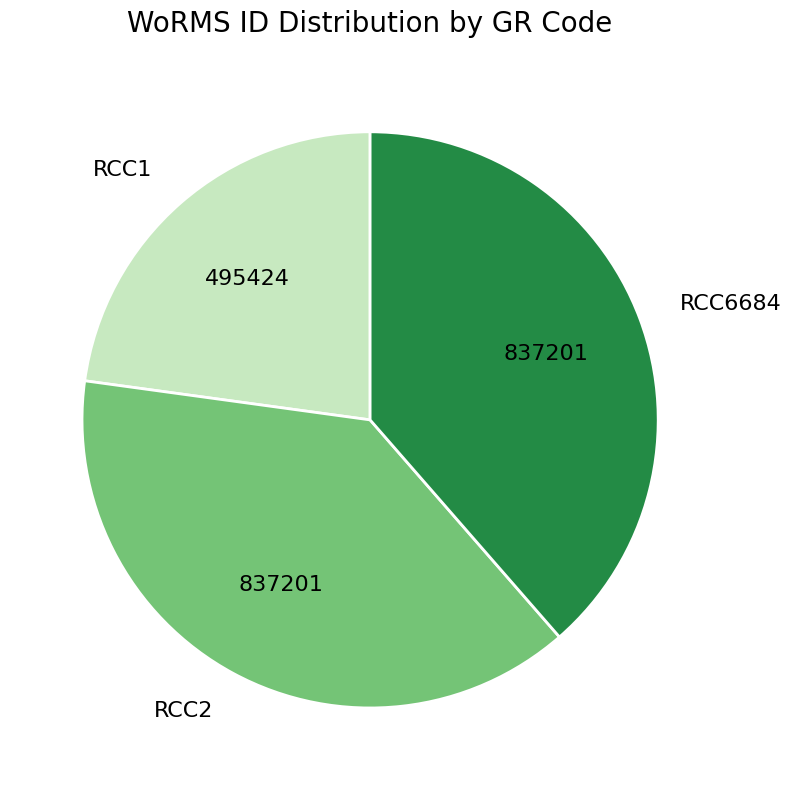

Which has a higher value, RCC1 or RCC2?

RCC2